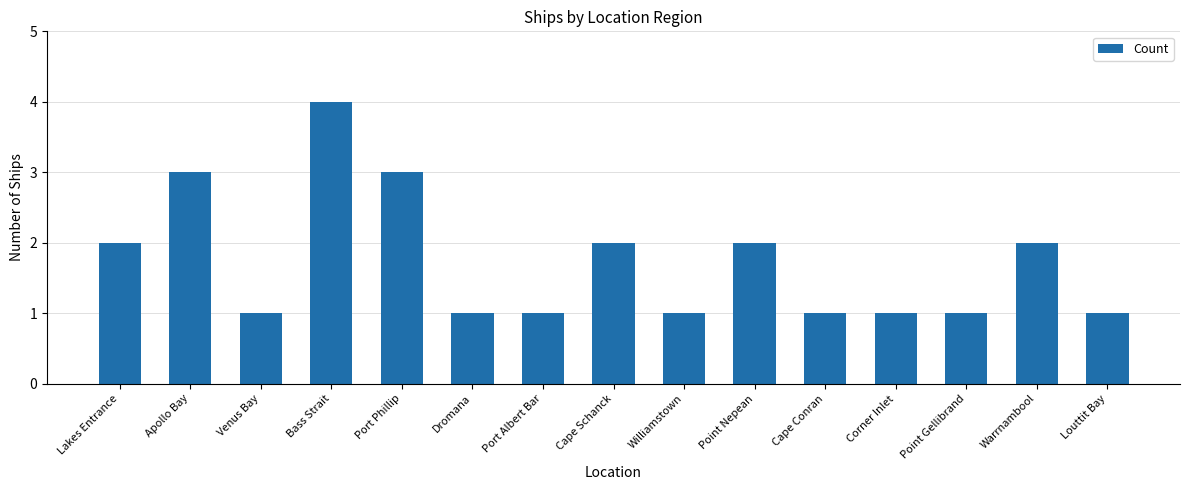

The chart shows a value of 3 at Point Nepean. True or false?

False